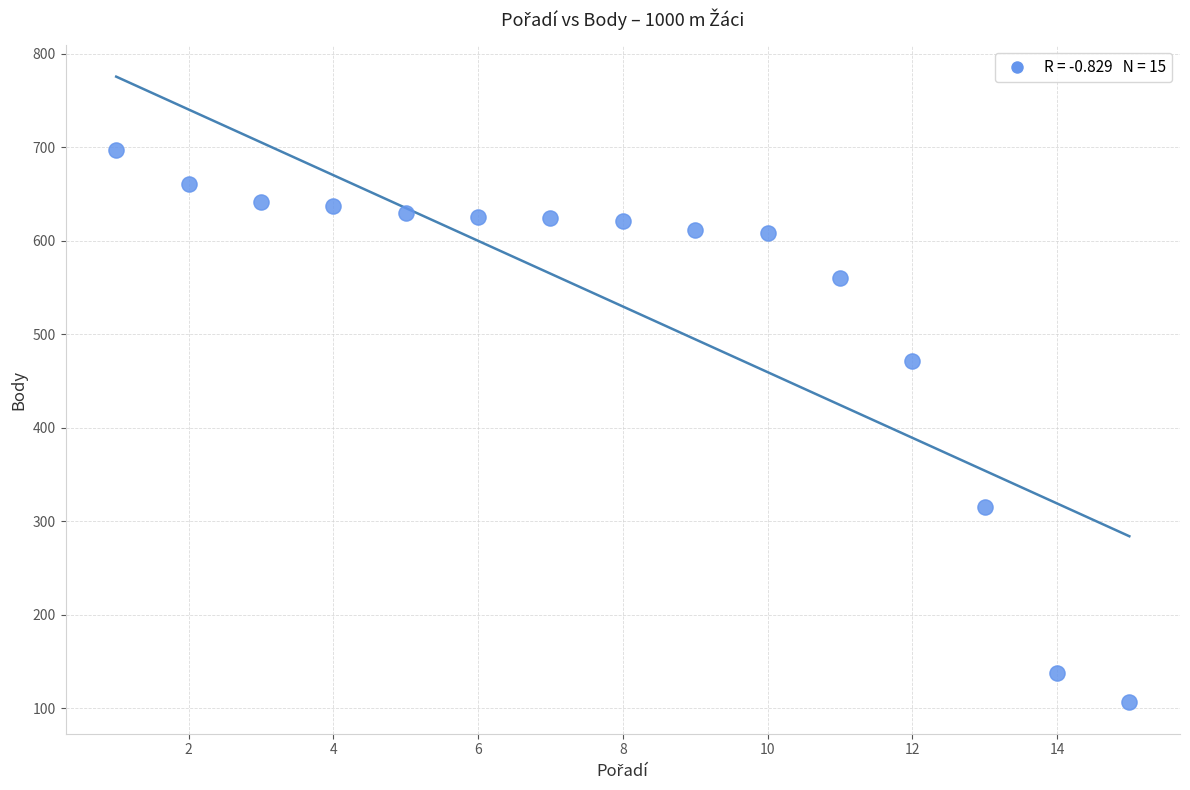

What Y value in the scatter plot is closest to 401?

471